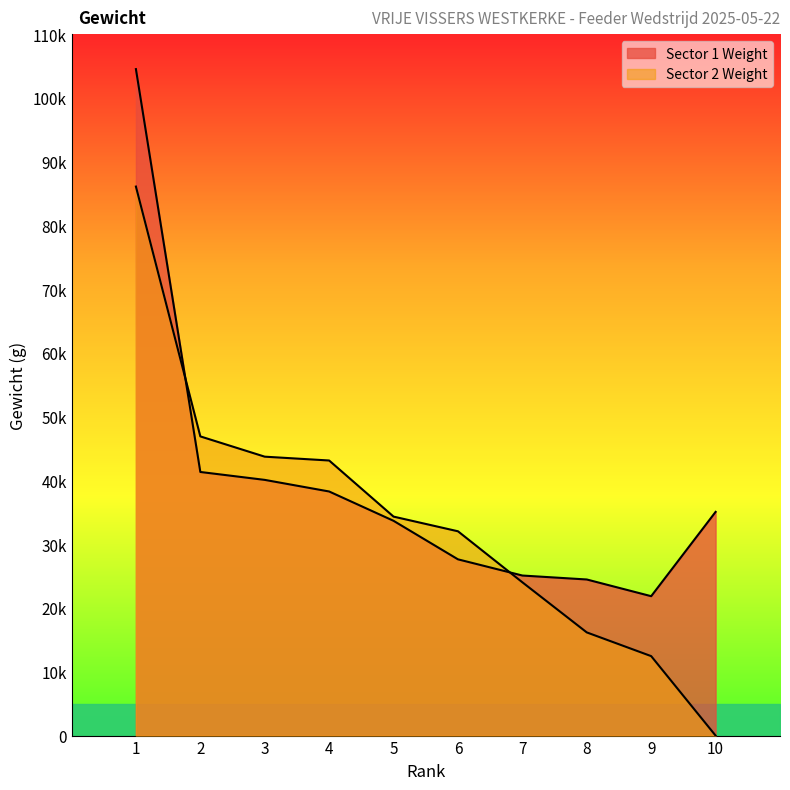

What are all the series names shown in the legend?

Sector 1 Weight, Sector 2 Weight